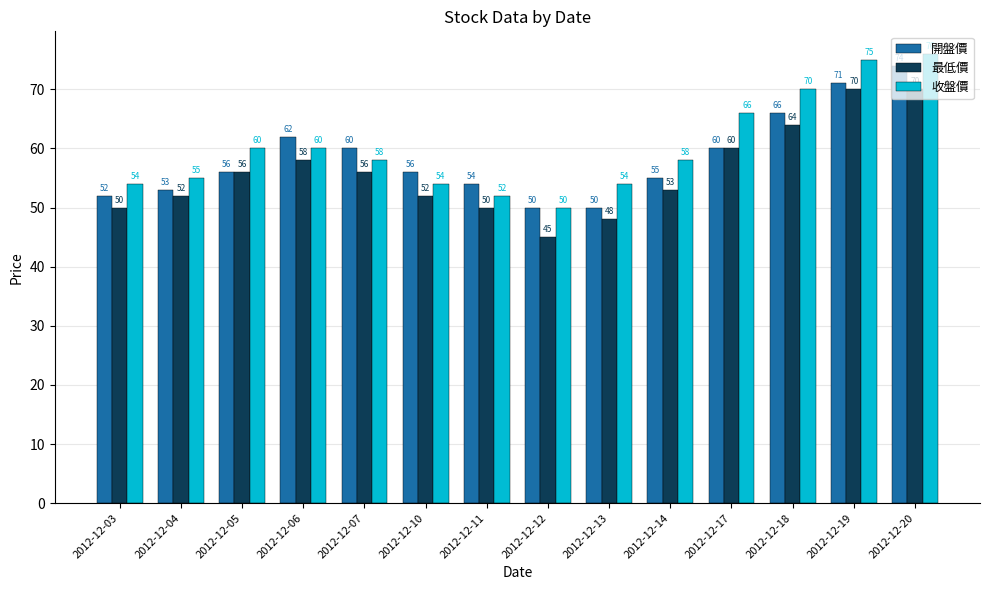

What are all the series names shown in the legend?

開盤價, 最低價, 收盤價